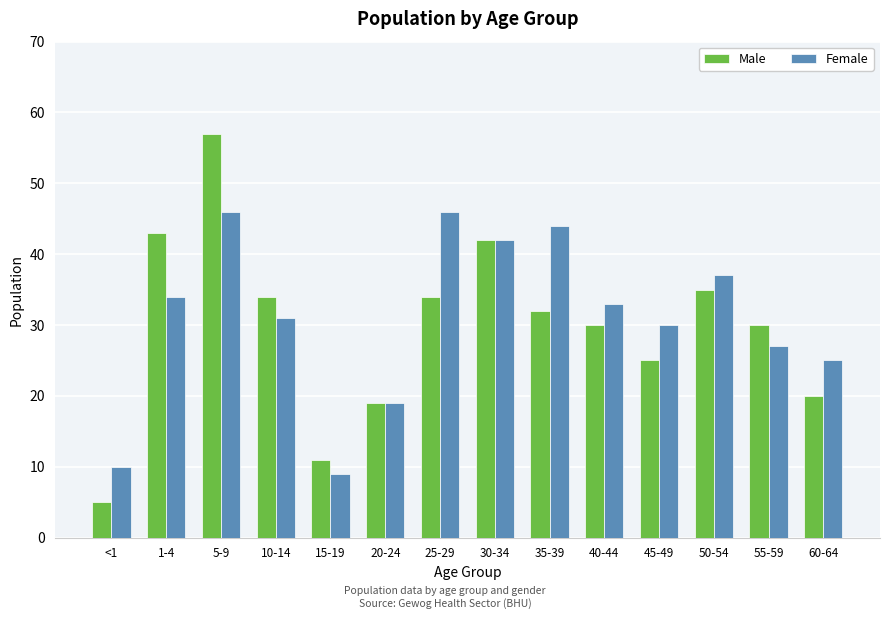

Which series has the widest spread of values?

Male